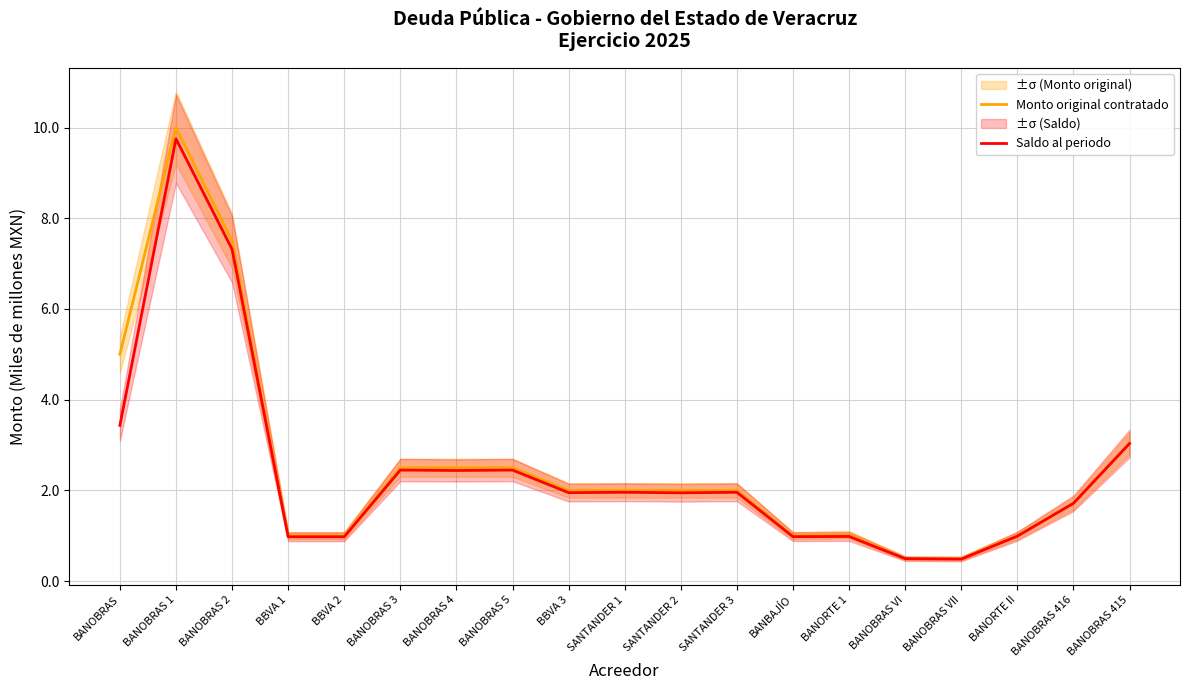

True or false: Monto original contratado and Saldo al periodo cross at least once.

False